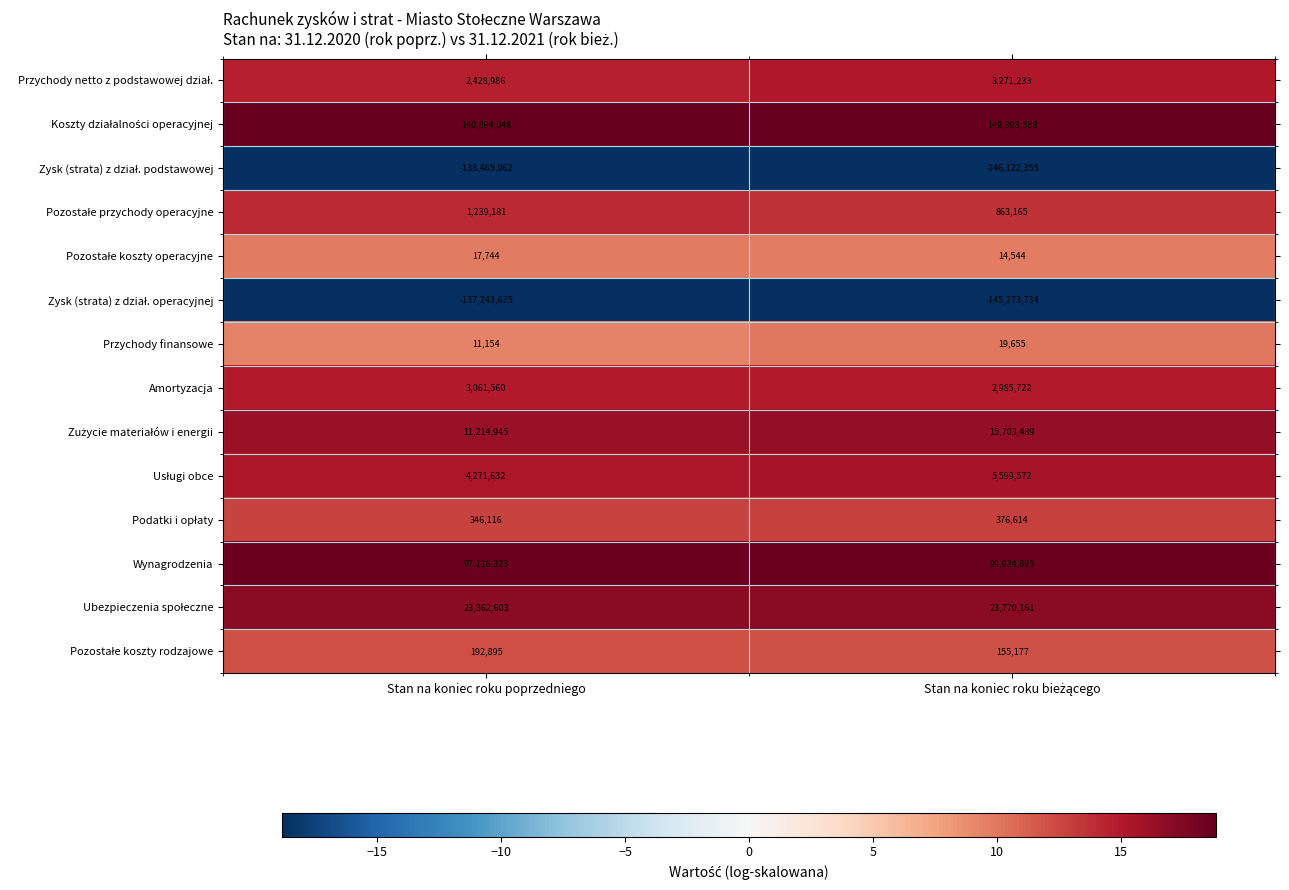

The value of Amortyzacja at Stan na koniec roku poprzedniego is 5248256. True or false?

False